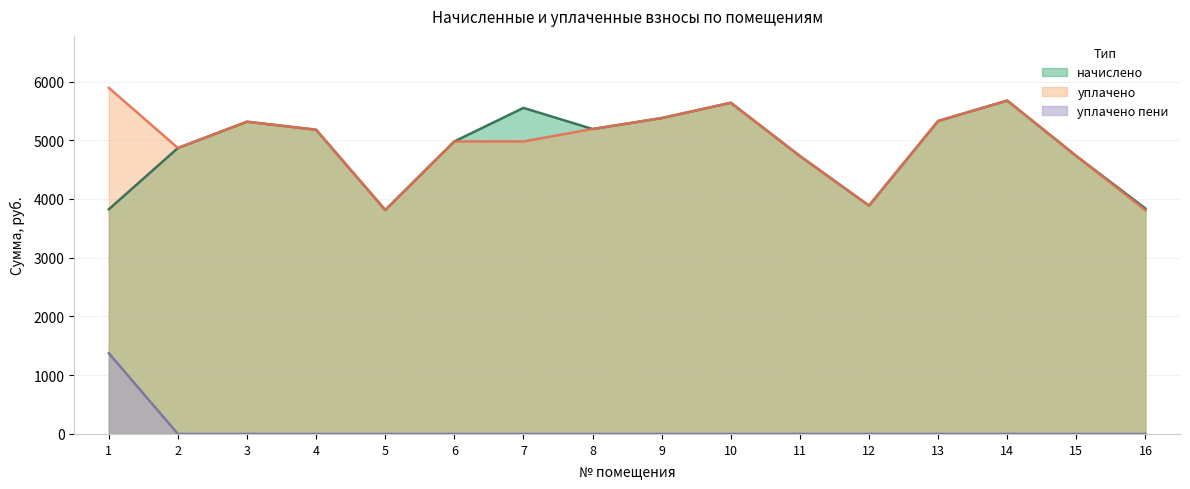

What is the difference between the уплачено values at 12 and 10?

1751.2